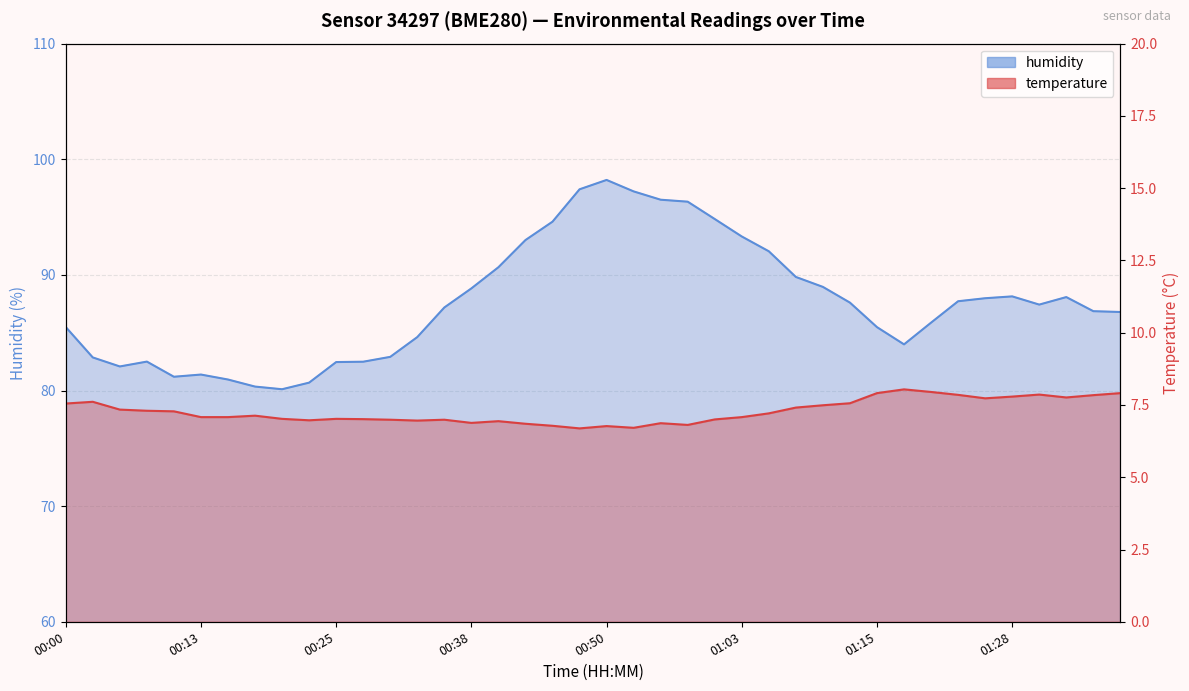

Reading left to right, what are all the values shown in this chart?

temperature: 00:00=7.5	00:03=7.6	00:05=7.3	00:08=7.3	00:10=7.3	00:13=7.1	00:15=7.1	00:18=7.1	00:20=7.0	00:23=7.0	00:25=7.0	00:28=7.0	00:30=7.0	00:33=7.0	00:35=7.0	00:38=6.9	00:40=6.9	00:43=6.8	00:45=6.8	00:48=6.7	00:50=6.8	00:53=6.7	00:55=6.9	00:58=6.8	01:00=7.0	01:03=7.1	01:05=7.2	01:08=7.4	01:10=7.5	01:13=7.6	01:15=7.9	01:18=8.0	01:20=8.0	01:23=7.8	01:25=7.7	01:28=7.8	01:30=7.9	01:32=7.8	01:35=7.8	01:37=7.9
humidity: 00:00=85.5	00:03=82.9	00:05=82.1	00:08=82.5	00:10=81.2	00:13=81.4	00:15=81.0	00:18=80.3	00:20=80.1	00:23=80.7	00:25=82.5	00:28=82.5	00:30=82.9	00:33=84.6	00:35=87.2	00:38=88.8	00:40=90.7	00:43=93.0	00:45=94.6	00:48=97.4	00:50=98.2	00:53=97.2	00:55=96.5	00:58=96.3	01:00=94.8	01:03=93.3	01:05=92.0	01:08=89.8	01:10=89.0	01:13=87.6	01:15=85.5	01:18=84.0	01:20=85.9	01:23=87.7	01:25=88.0	01:28=88.1	01:30=87.4	01:32=88.1	01:35=86.9	01:37=86.8